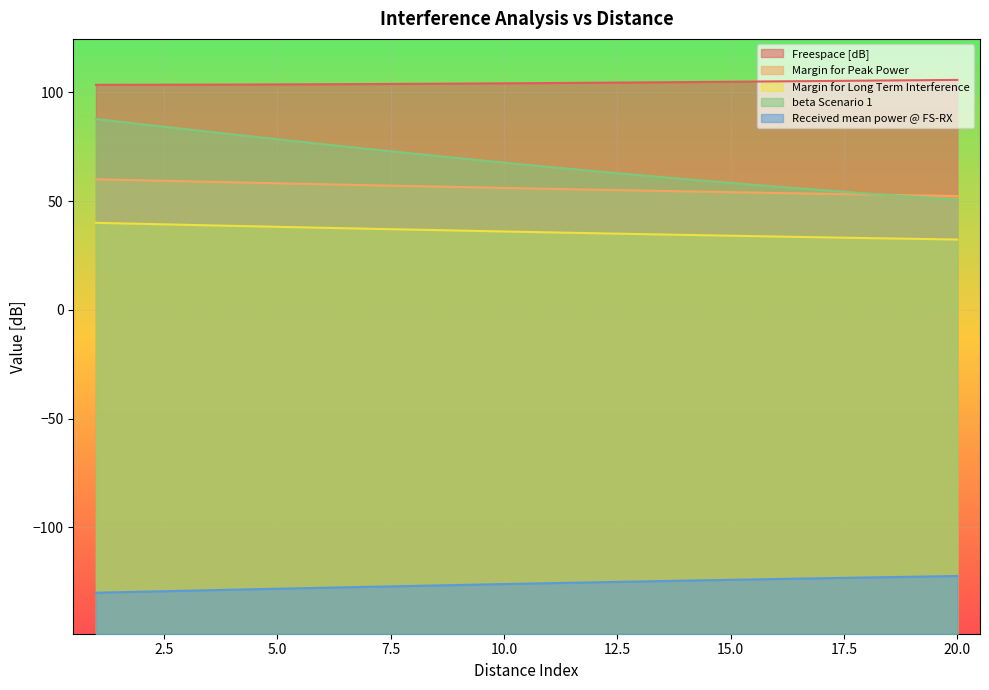

True or false: Margin for Long Term Interference and Freespace [dB] intersect in this chart.

False